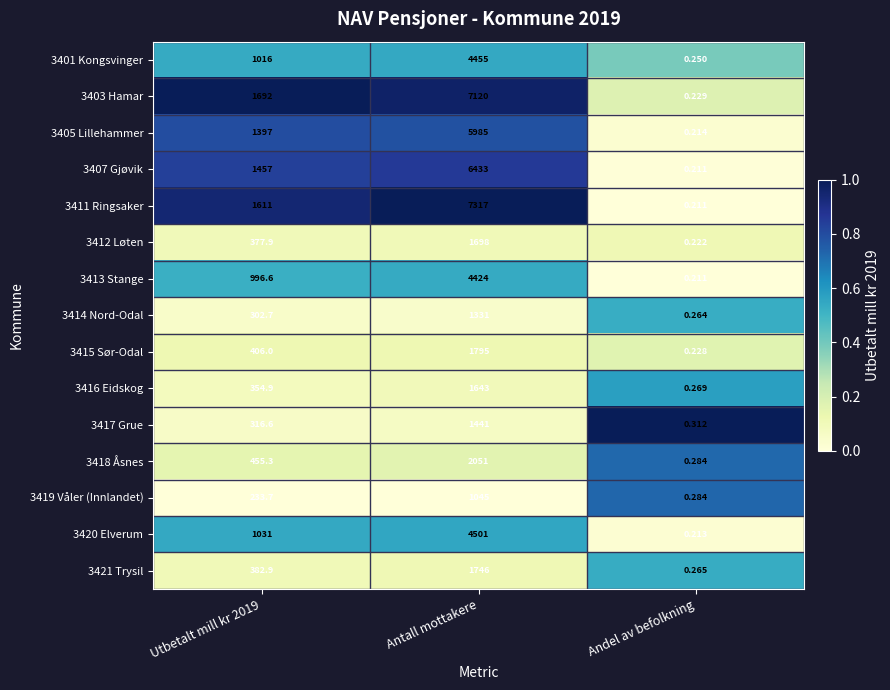

At which category is the sum across all series the highest?

Antall mottakere